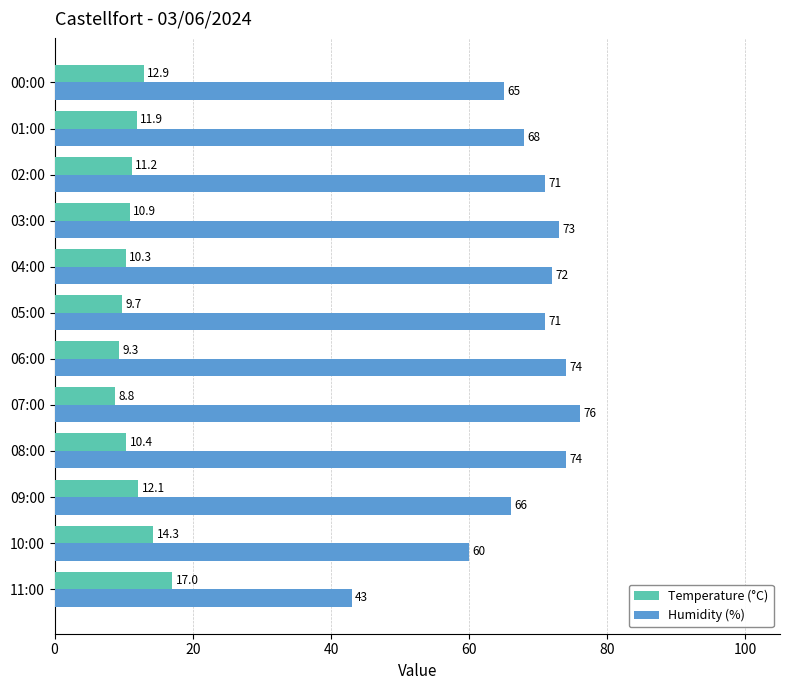

Which category has the highest value in the Temperature (°C) series?

11:00